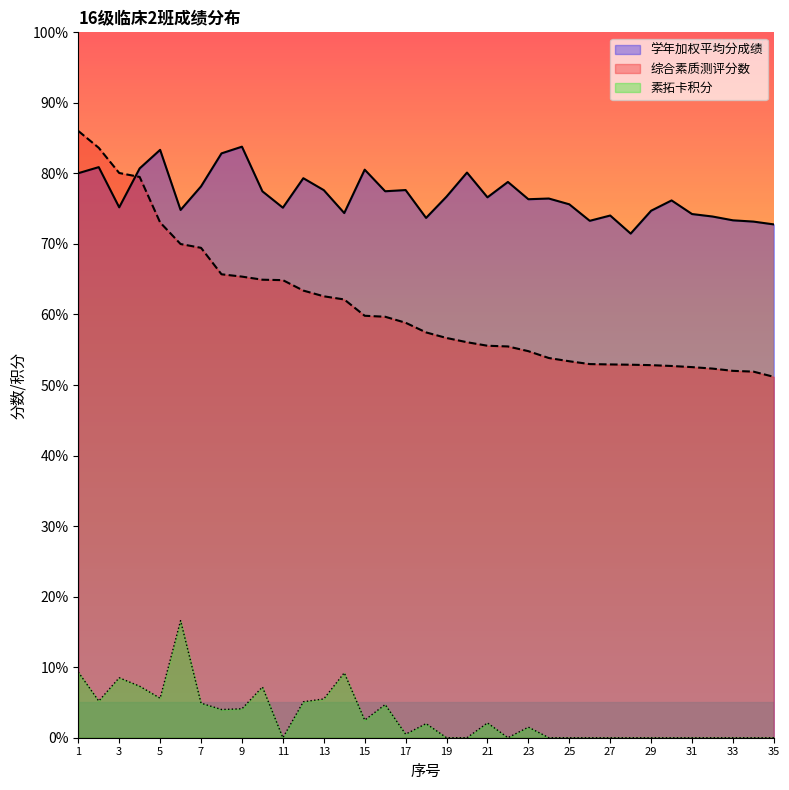

Reading left to right, transcribe all the data shown in this chart.

学年加权平均分成绩: 1=80.0	2=80.9	3=75.2	4=80.7	5=83.3	6=74.8	7=78.2	8=82.8	9=83.8	10=77.5	11=75.1	12=79.3	13=77.6	14=74.4	15=80.5	16=77.5	17=77.6	18=73.7	19=76.7	20=80.1	21=76.6	22=78.8	23=76.3	24=76.4	25=75.6	26=73.3	27=74.0	28=71.5	29=74.7	30=76.2	31=74.2	32=73.9	33=73.3	34=73.2	35=72.8
综合素质测评分数: 1=86.0	2=83.6	3=80.1	4=79.5	5=73.0	6=70.0	7=69.5	8=65.7	9=65.4	10=64.9	11=64.9	12=63.4	13=62.6	14=62.1	15=59.8	16=59.7	17=58.8	18=57.5	19=56.7	20=56.1	21=55.6	22=55.5	23=54.8	24=53.8	25=53.4	26=53.0	27=52.9	28=52.9	29=52.8	30=52.7	31=52.5	32=52.3	33=52.0	34=51.9	35=51.2
素拓卡积分: 1=9.3	2=5.2	3=8.5	4=7.3	5=5.6	6=16.6	7=4.9	8=4.0	9=4.1	10=7.2	11=0.0	12=5.1	13=5.5	14=9.2	15=2.5	16=4.7	17=0.5	18=2.0	19=0.0	20=0.0	21=2.1	22=0.0	23=1.5	24=0.0	25=0.0	26=0.0	27=0.0	28=0.0	29=0.0	30=0.0	31=0.0	32=0.0	33=0.0	34=0.0	35=0.0